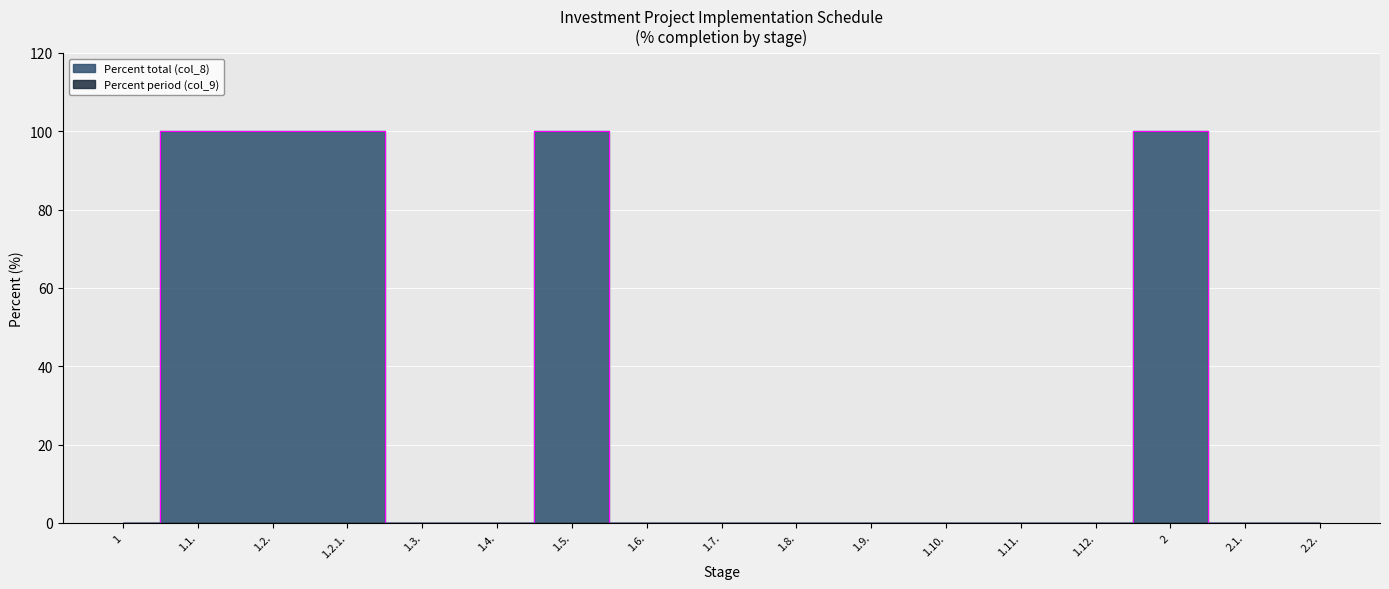

What position from the right is 1.8.?

8